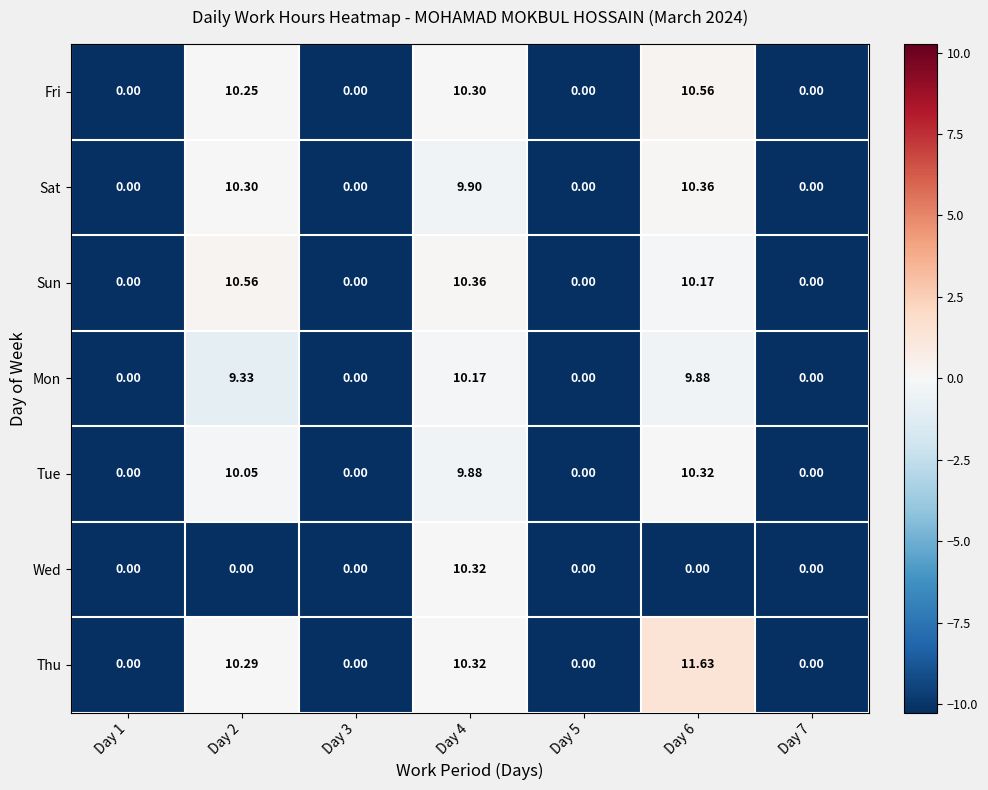

Which series changed the most between Day 1 and Day 6?

Thu